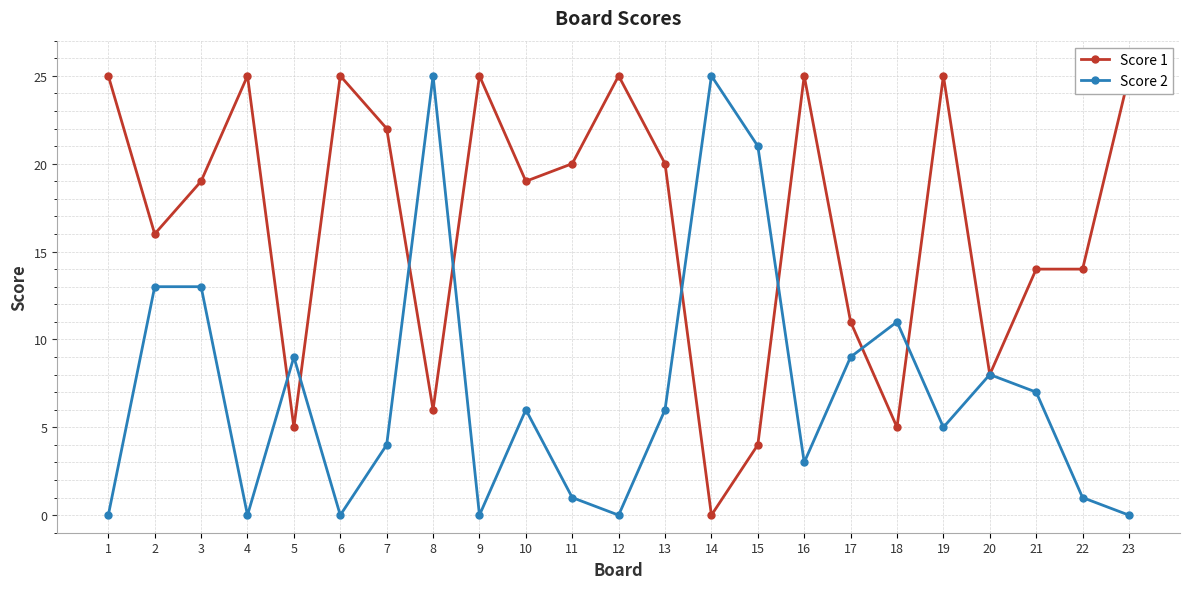

At which category is the sum across all series the highest?

3